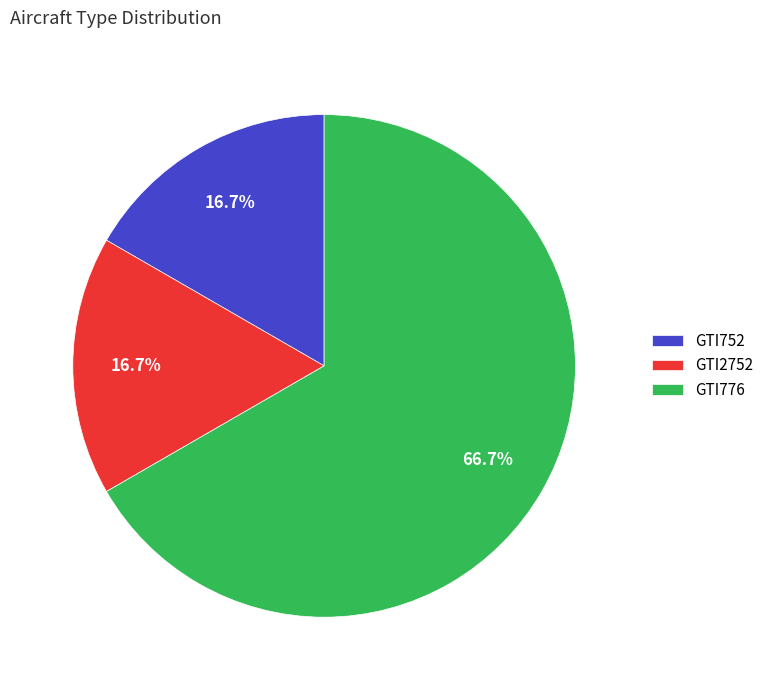

Count the number of slices in the pie.

3